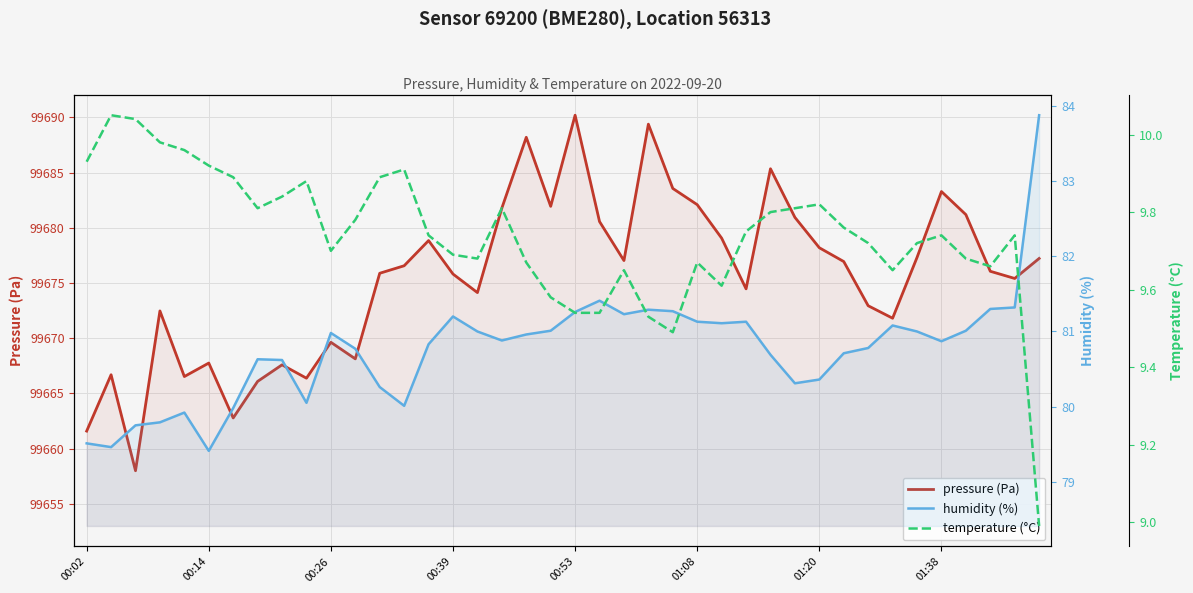

Is the value of pressure (Pa) at 28 greater than the value of humidity (%) at 35?

Yes